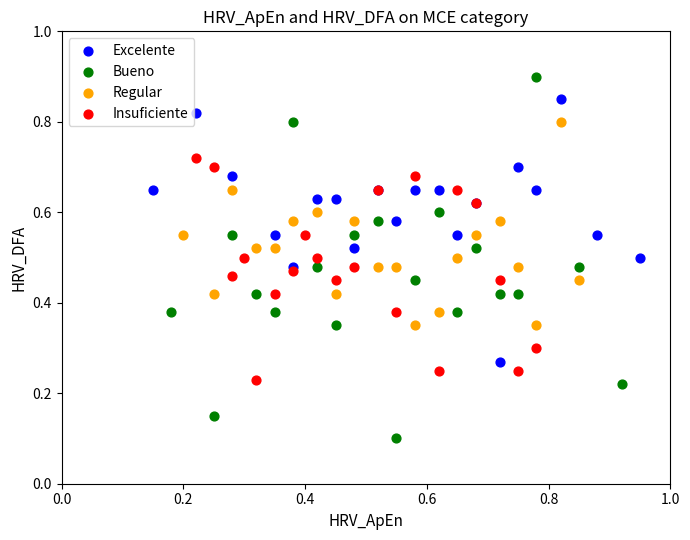

What are all the series names shown in the legend?

Excelente, Bueno, Regular, Insuficiente